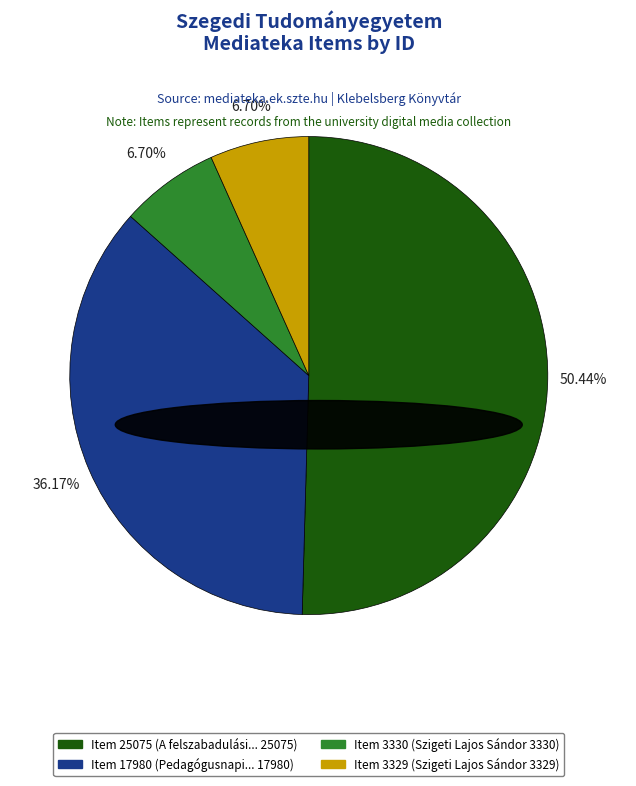

Between Item 3330 and Item 17980, which is larger?

Item 17980